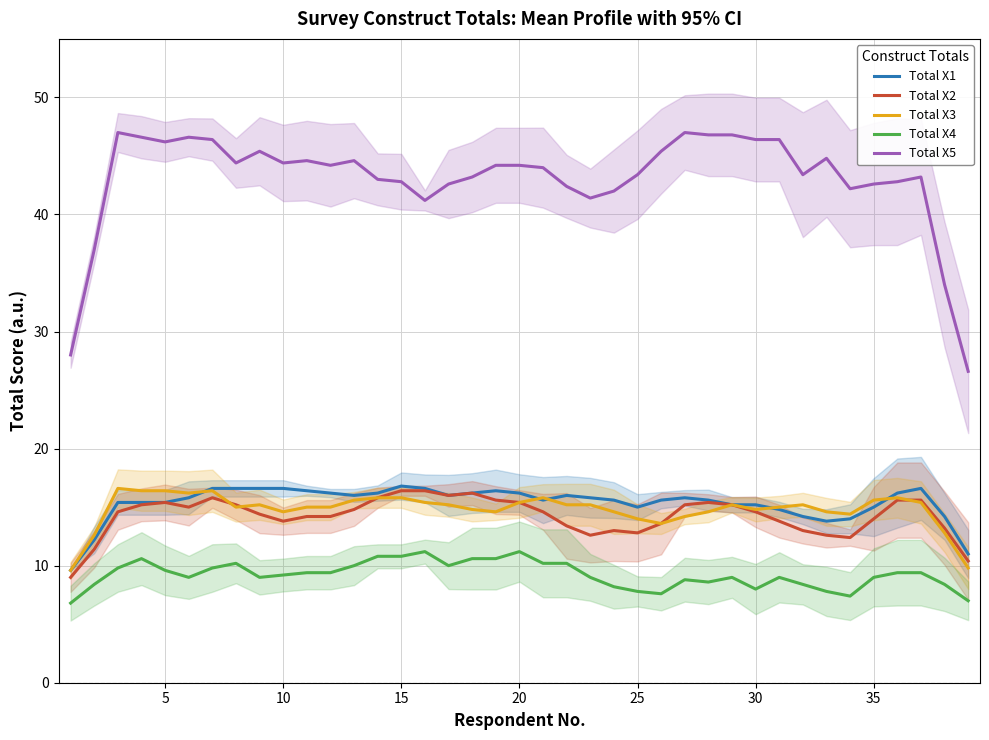

True or false: Total X5 and Total X3 cross at least once.

False